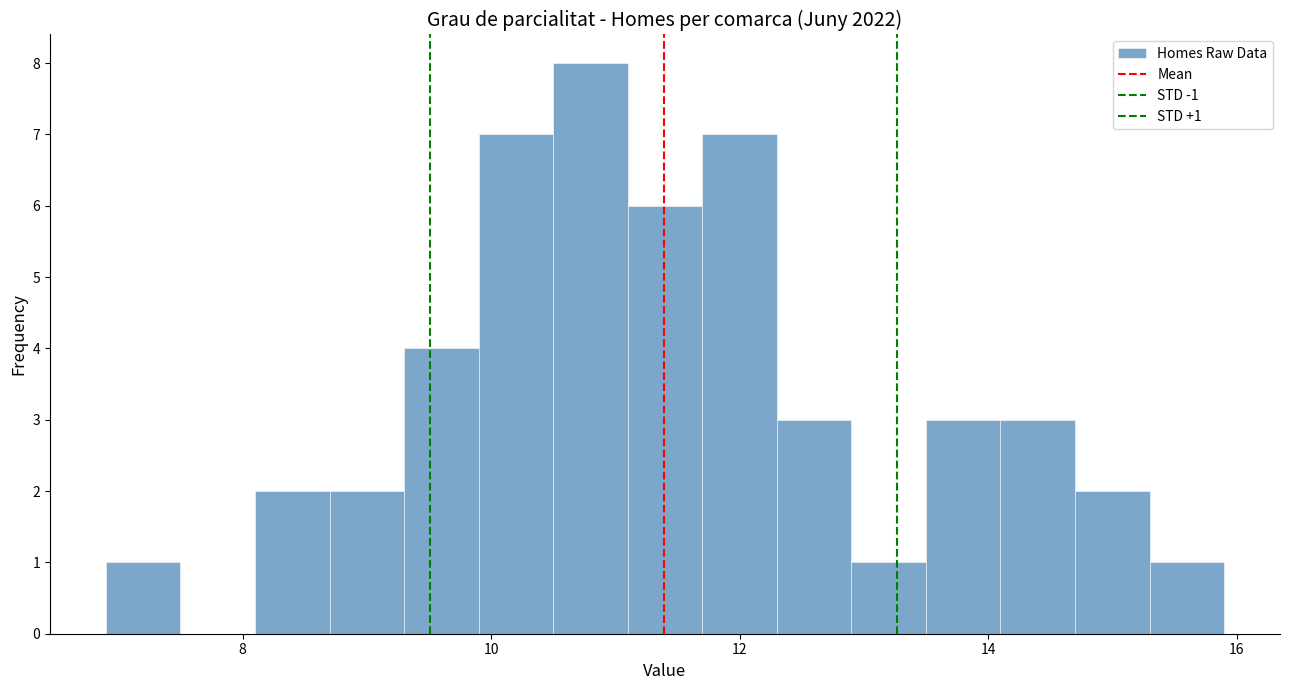

Read against the x-axis, roughly where is the centre of the tallest bar?

10.8